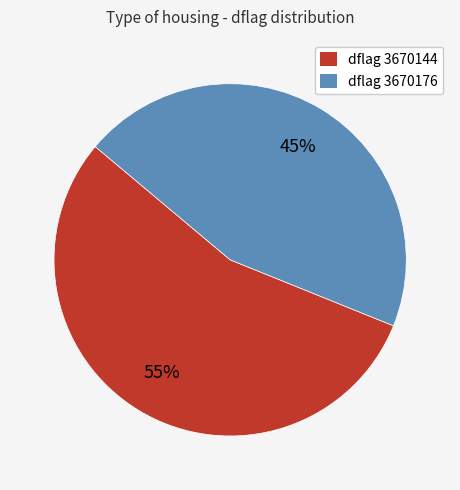

To the nearest percent, what is the average slice percentage?

50%